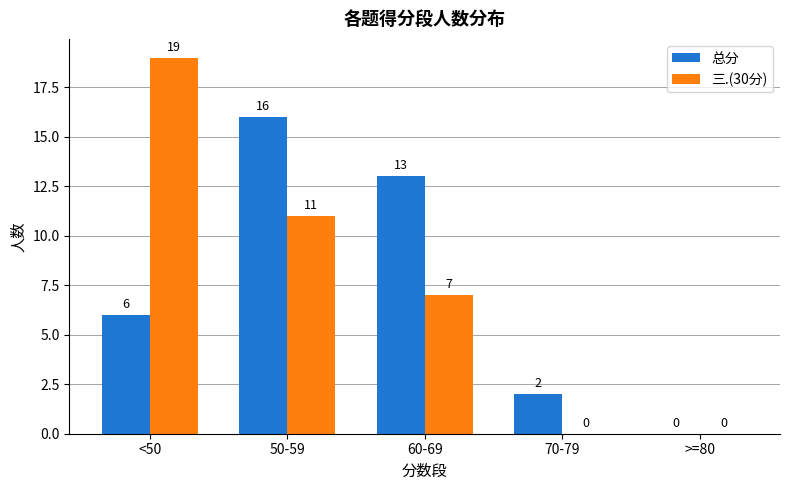

True or false: 总分 has a value of 3 at <50.

False